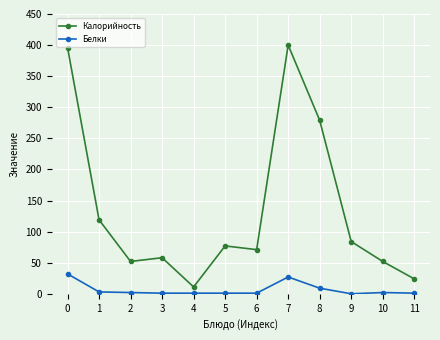

Where is the first local maximum for Калорийность?

3